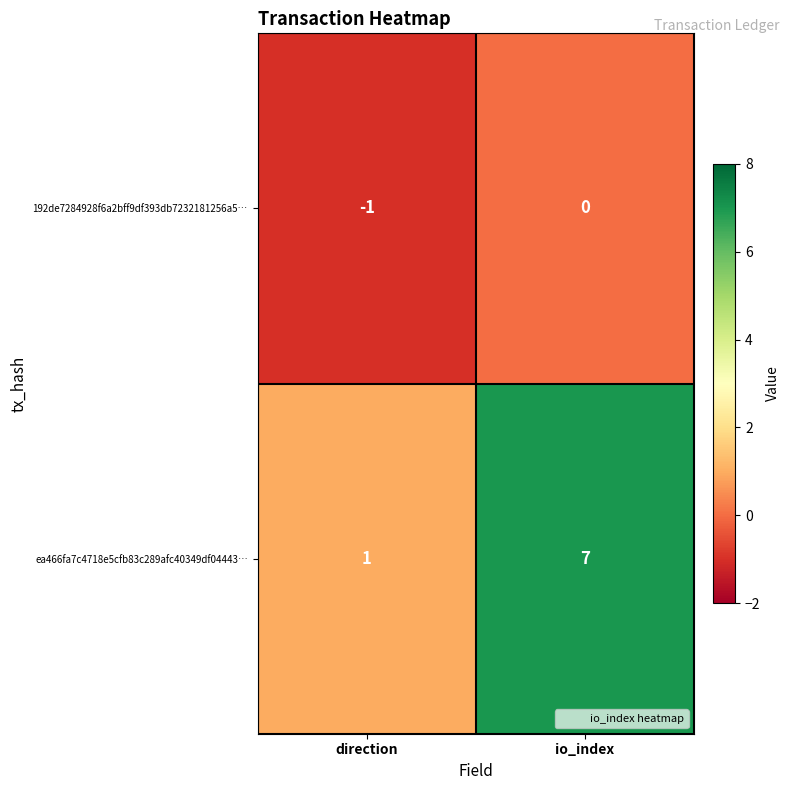

The ea466fa7c4718e5cfb83c289afc40349df04443… series shows 9 at io_index. True or false?

False